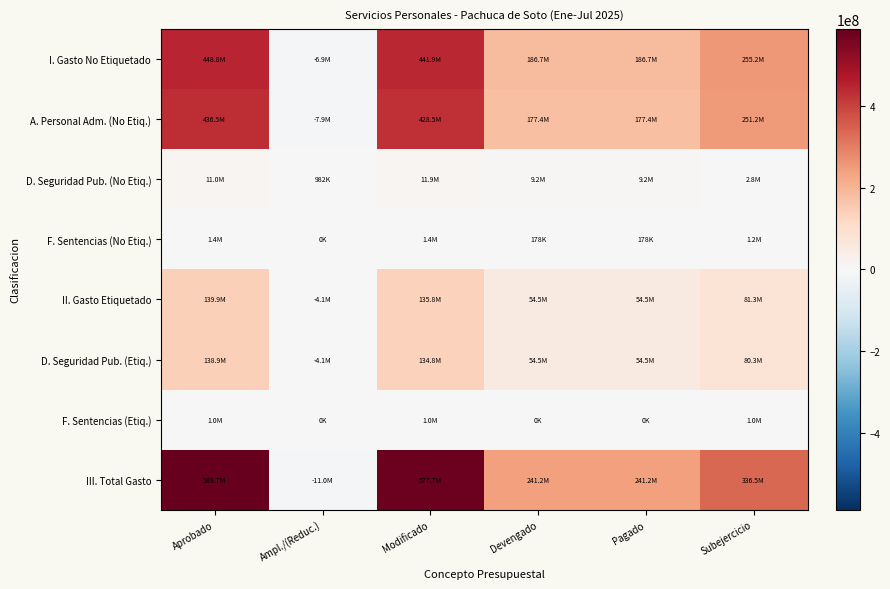

Reading left to right, transcribe all the data shown in this chart.

I. Gasto No Etiquetado: Aprobado=448816452.7	Ampl./(Reduc.)=-6942434.8	Modificado=441874017.9	Devengado=186705947.0	Pagado=186705947.0	Subejercicio=255168070.8
A. Personal Adm. (No Etiq.): Aprobado=436452972.7	Ampl./(Reduc.)=-7924515.8	Modificado=428528456.9	Devengado=177375237.1	Pagado=177375237.1	Subejercicio=251153219.8
D. Seguridad Pub. (No Etiq.): Aprobado=10963480.0	Ampl./(Reduc.)=982081.0	Modificado=11945561.0	Devengado=9152666.0	Pagado=9152666.0	Subejercicio=2792895.0
F. Sentencias (No Etiq.): Aprobado=1400000.0	Ampl./(Reduc.)=0.0	Modificado=1400000.0	Devengado=178043.9	Pagado=178043.9	Subejercicio=1221956.1
II. Gasto Etiquetado: Aprobado=139856858.0	Ampl./(Reduc.)=-4072991.0	Modificado=135783867.0	Devengado=54491395.2	Pagado=54491395.2	Subejercicio=81292471.8
D. Seguridad Pub. (Etiq.): Aprobado=138856858.0	Ampl./(Reduc.)=-4072991.0	Modificado=134783867.0	Devengado=54491395.2	Pagado=54491395.2	Subejercicio=80292471.8
F. Sentencias (Etiq.): Aprobado=1000000.0	Ampl./(Reduc.)=0.0	Modificado=1000000.0	Devengado=0.0	Pagado=0.0	Subejercicio=1000000.0
III. Total Gasto: Aprobado=588673310.7	Ampl./(Reduc.)=-11015425.8	Modificado=577657884.9	Devengado=241197342.2	Pagado=241197342.2	Subejercicio=336460542.7